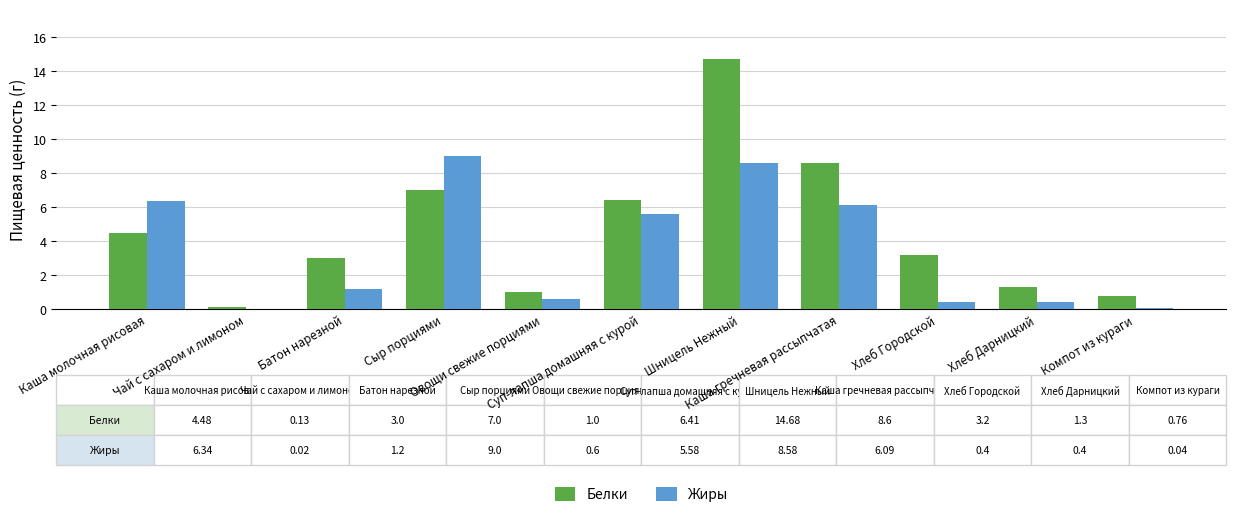

At which category is the sum across all series the highest?

Шницель Нежный